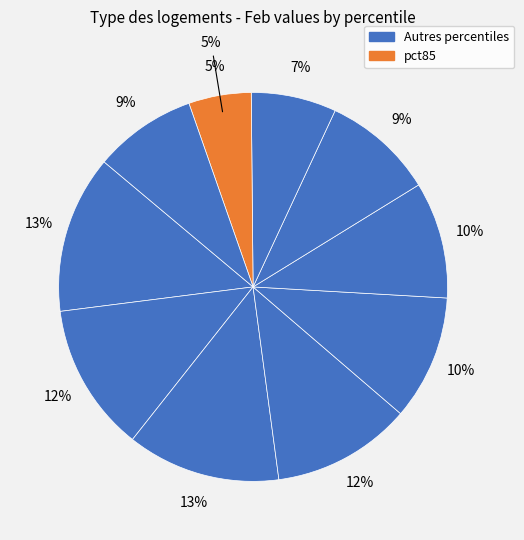

To the nearest percent, what portion does pct85 represent?

5%